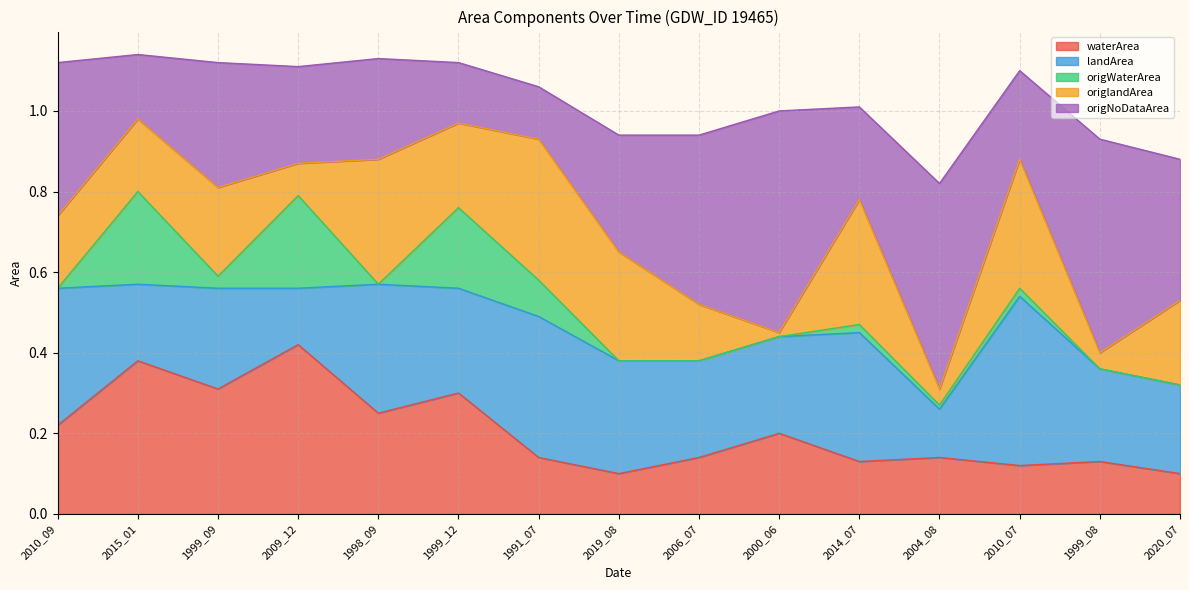

Does the chart display data point markers on the line(s)?

No